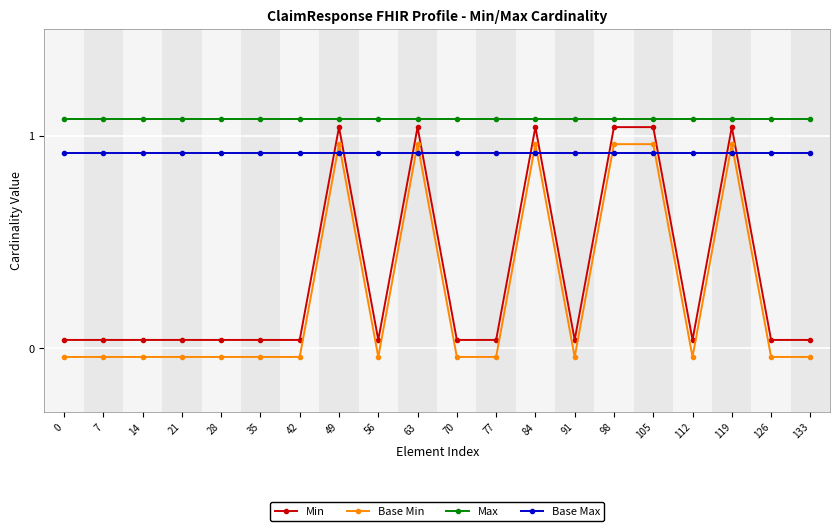

How many lines are shown in the chart?

4